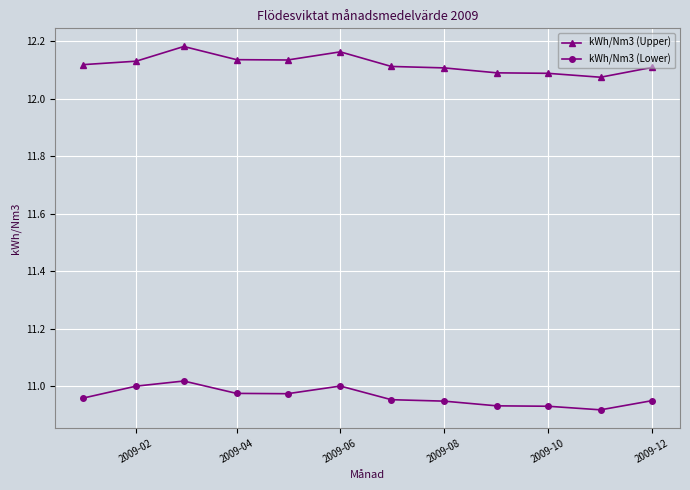

True or false: kWh/Nm3 (Upper) and kWh/Nm3 (Lower) intersect in this chart.

False